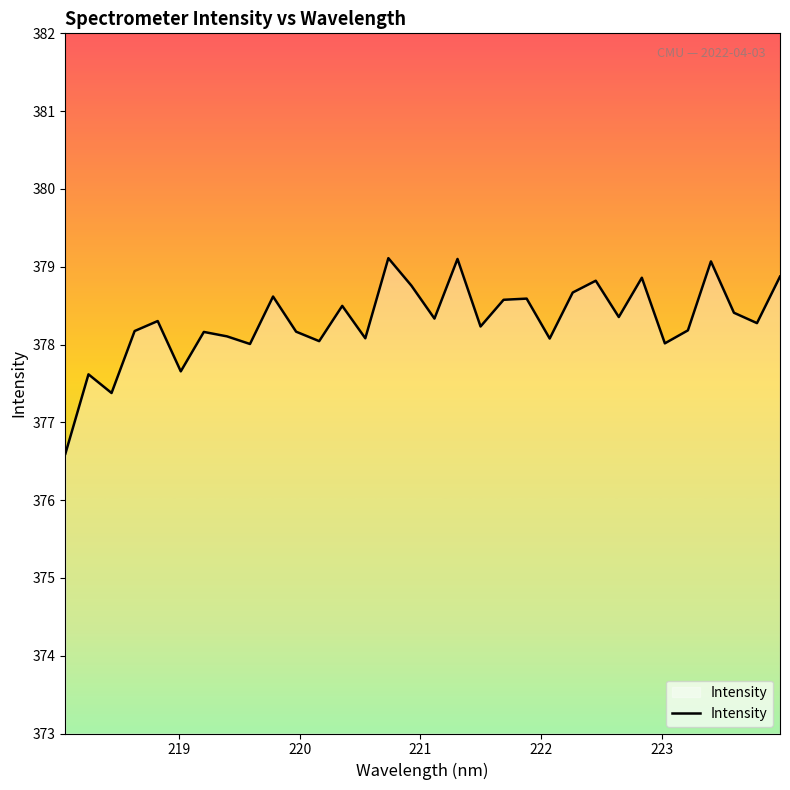

Does the chart have visible grid lines?

No